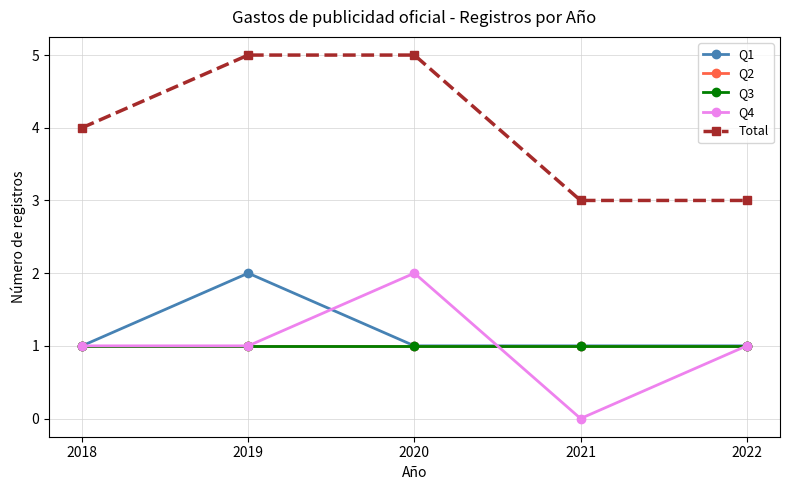

What is the difference between the maximum and minimum values in the Total series?

2